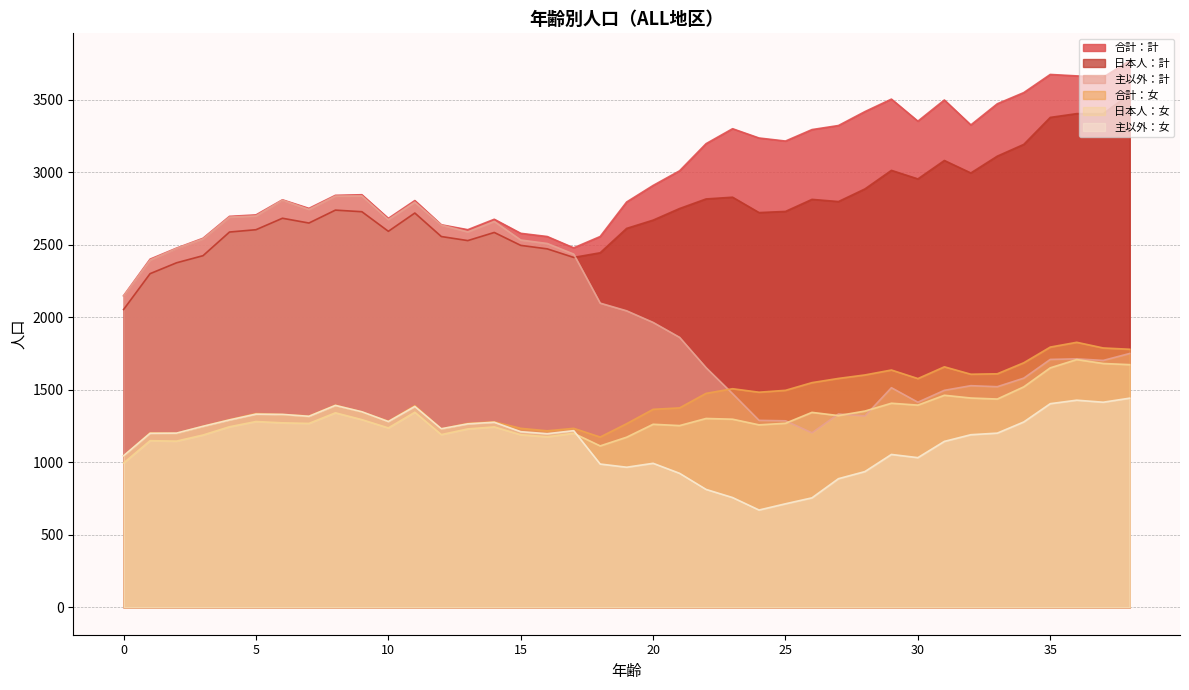

Where does the 日本人：女 series first go above 1272?

5